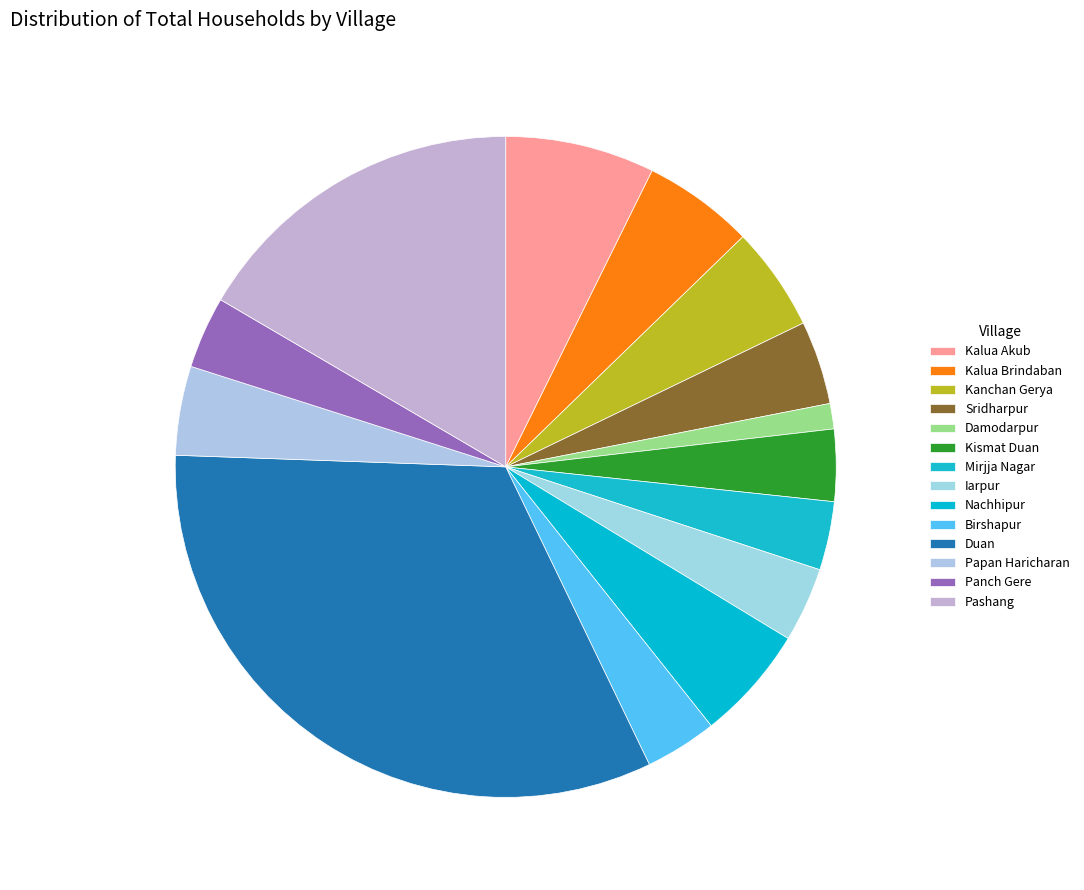

What is the smallest slice in the pie chart?

Damodarpur